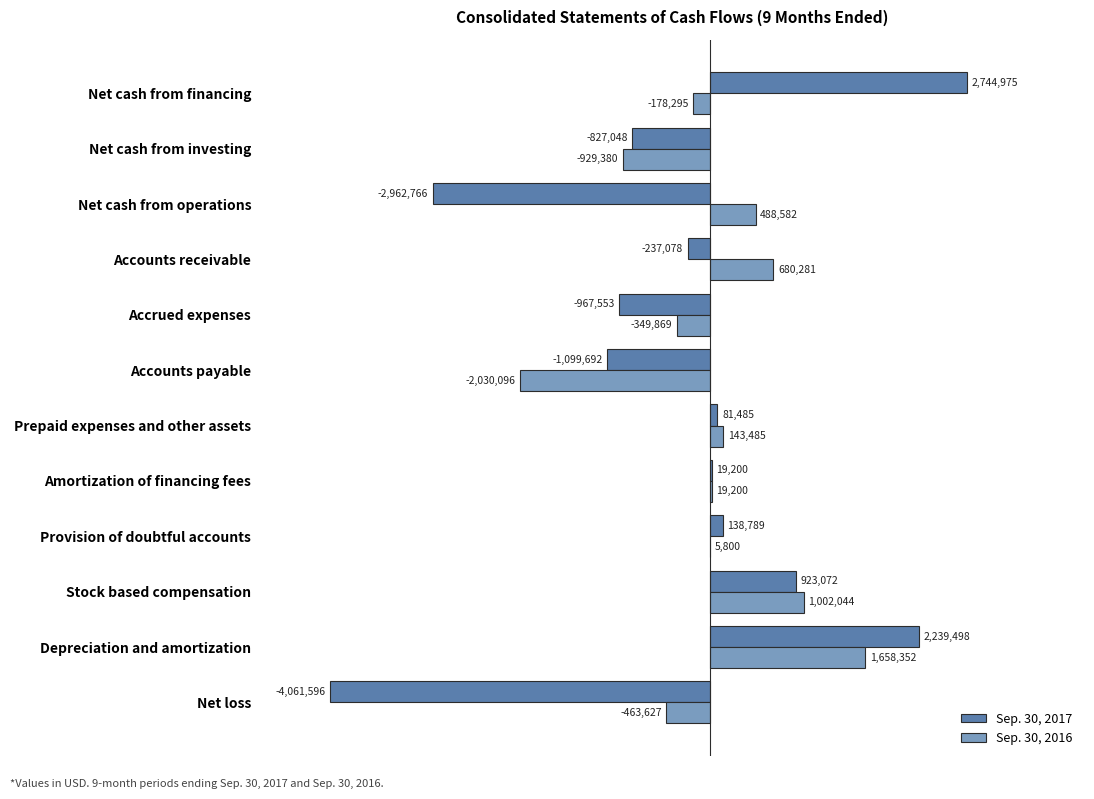

Read the Sep. 30, 2017 value at Net cash from financing.

2744975